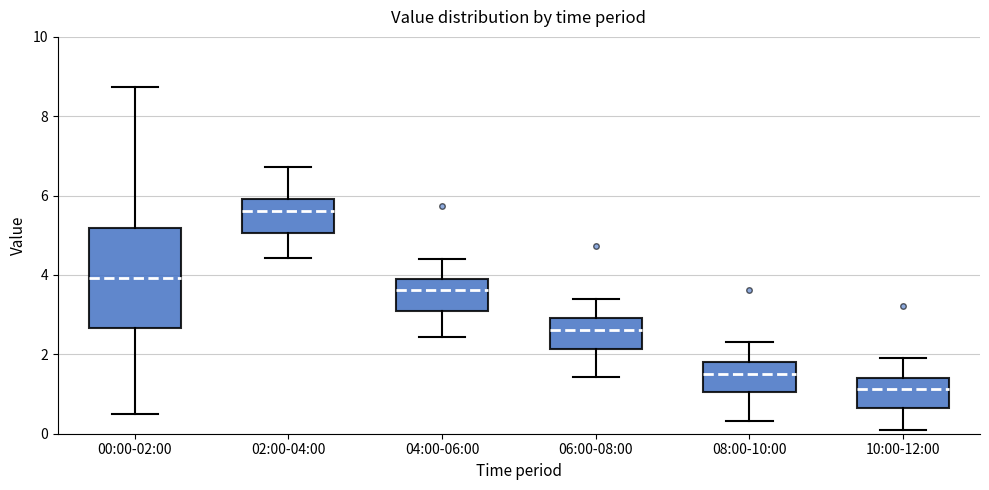

Reading left to right, transcribe this box plot: for each box, give where its median line is, the range the box spans, and where its two whiskers end, as read against the y-axis. The values are not printed on the chart, so give them approximately, as read against the axis.

00:00-02:00: median 4.0, box 2.6 to 5.2, whiskers 0.6 to 8.8
02:00-04:00: median 5.6, box 5.0 to 6.0, whiskers 4.4 to 6.8
04:00-06:00: median 3.6, box 3.0 to 4.0, whiskers 2.4 to 4.4
06:00-08:00: median 2.6, box 2.2 to 3.0, whiskers 1.4 to 3.4
08:00-10:00: median 1.6, box 1.0 to 1.8, whiskers 0.4 to 2.4
10:00-12:00: median 1.2, box 0.6 to 1.4, whiskers 0.2 to 2.0